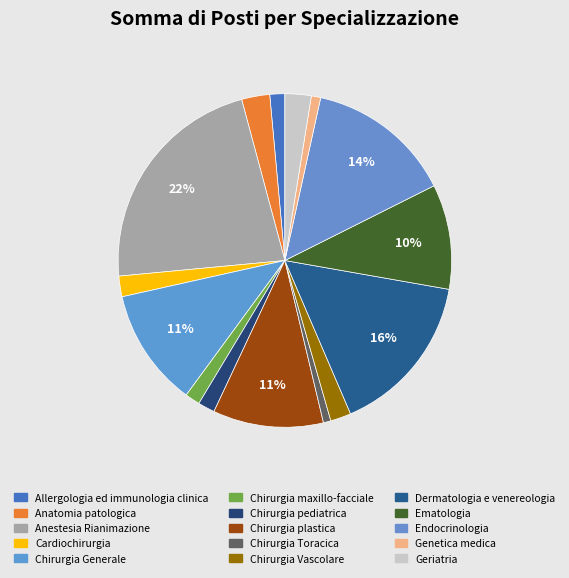

Does Geriatria represent more than half of the total?

No